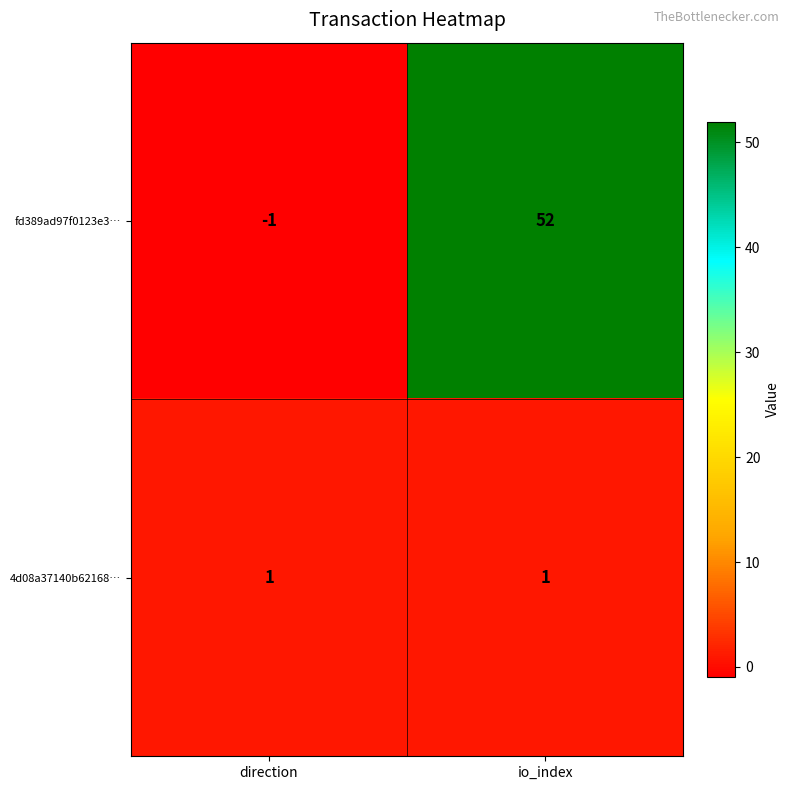

Reading left to right, extract all data points from this chart.

fd389ad97f0123e3…: -1	52
4d08a37140b62168…: 1	1